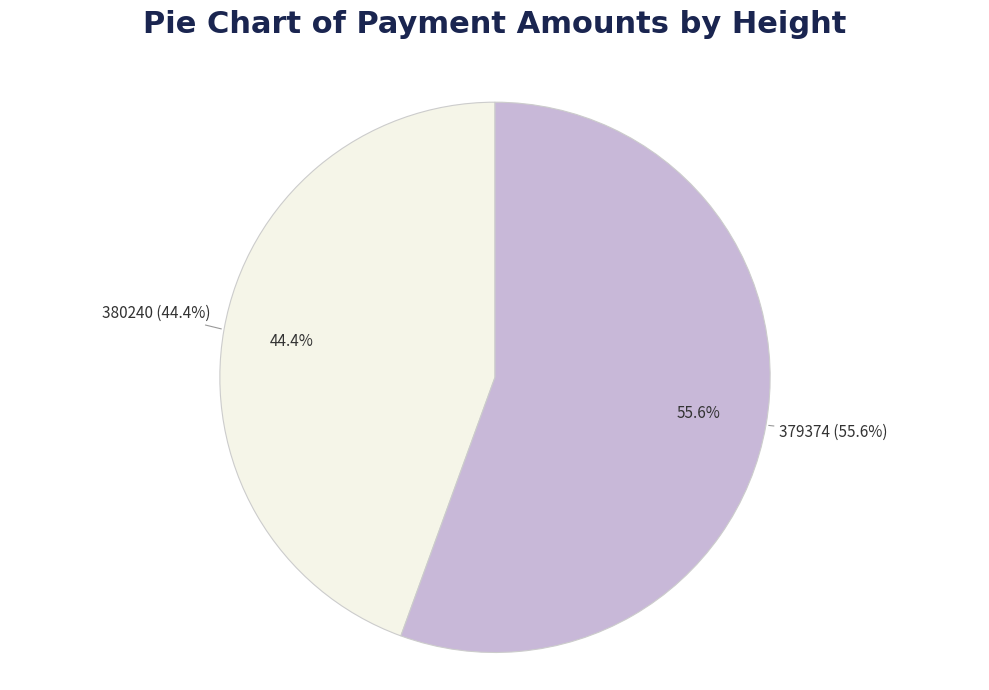

To the nearest percent, what is the combined percentage of 379374 and 380240?

100%